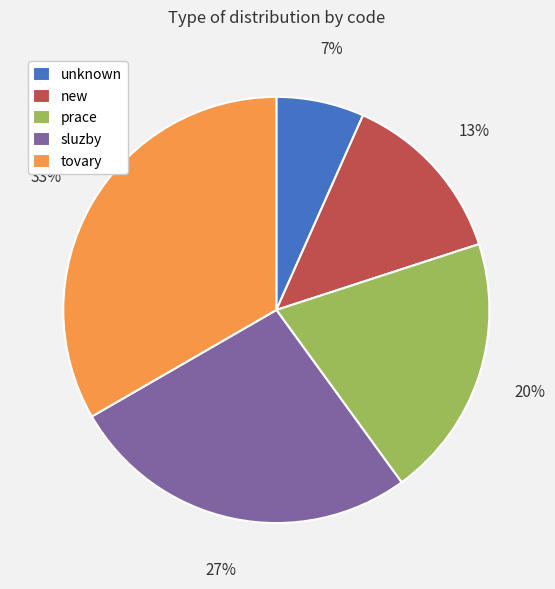

What percentage is the sluzby slice, to the nearest percent?

27%